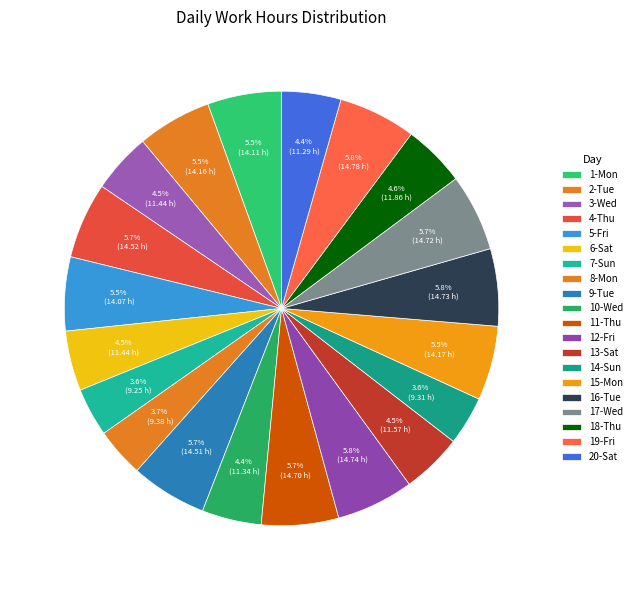

Which category has the smallest portion of the pie?

7-Sun